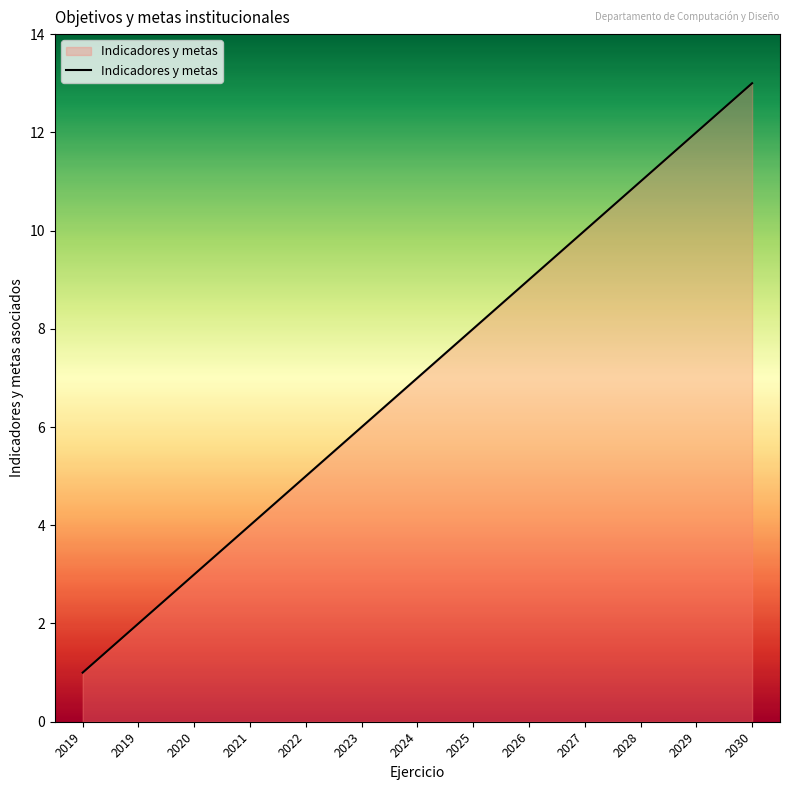

True or false: there are more than 1 points higher than both neighbors.

False